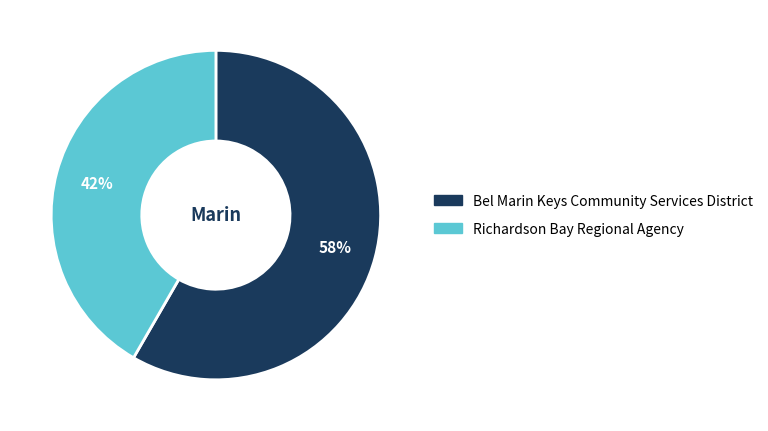

To the nearest percent, what portion does Richardson Bay Regional Agency represent?

42%